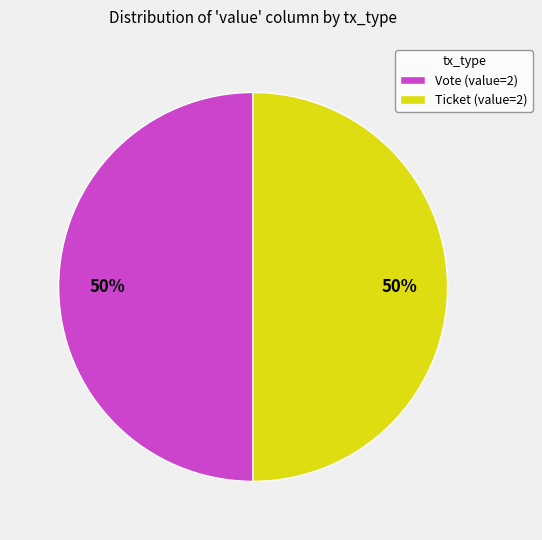

The Ticket (value=2) slice represents 50% of the pie. True or false?

True